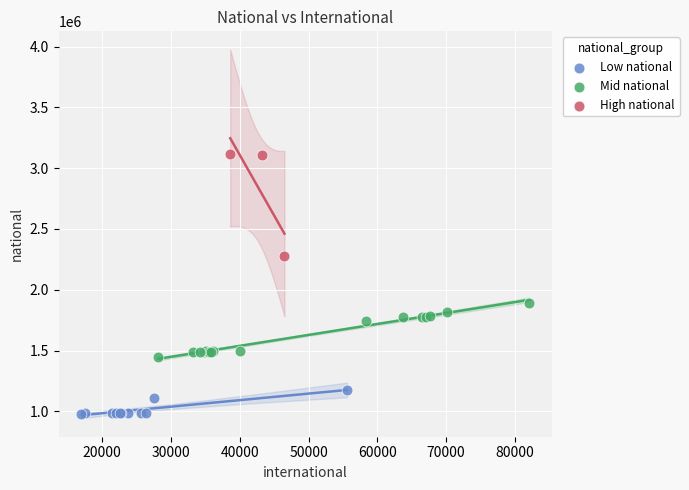

Which series contains the lowest Y value?

Low national